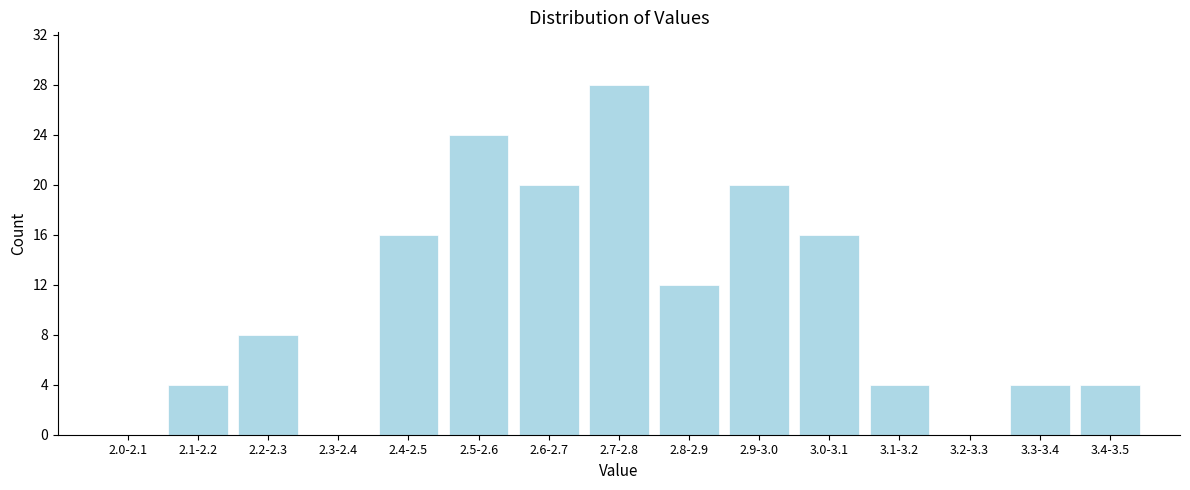

Reading left to right, extract all data points from this chart.

2.0-2.1=0	2.1-2.2=4	2.2-2.3=8	2.3-2.4=0	2.4-2.5=16	2.5-2.6=24	2.6-2.7=20	2.7-2.8=28	2.8-2.9=12	2.9-3.0=20	3.0-3.1=16	3.1-3.2=4	3.2-3.3=0	3.3-3.4=4	3.4-3.5=4